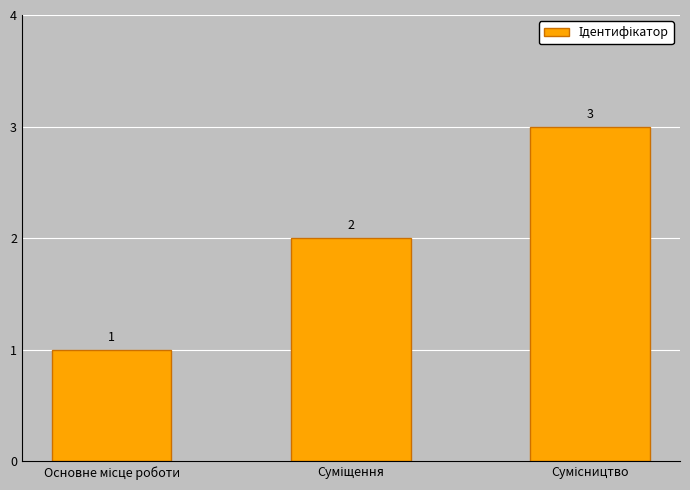

How many categories are shown in the chart?

3